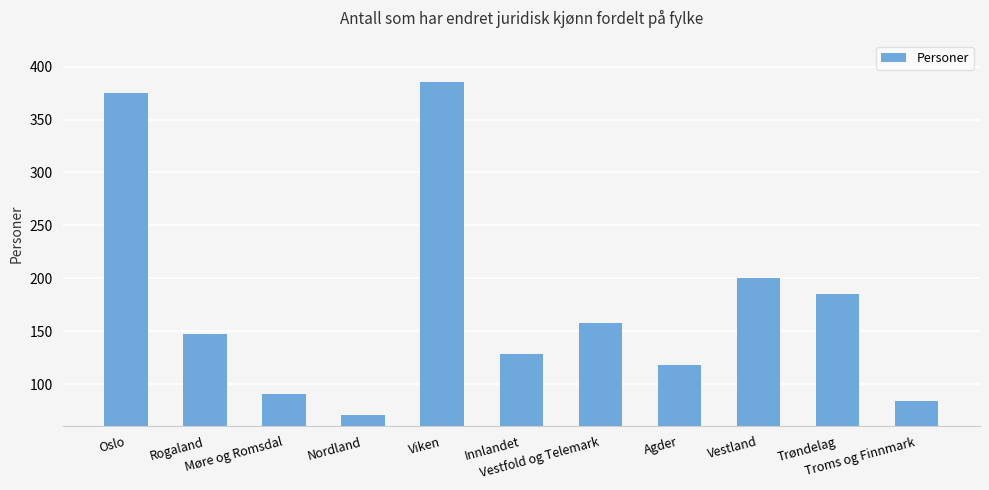

What is the average value?

177